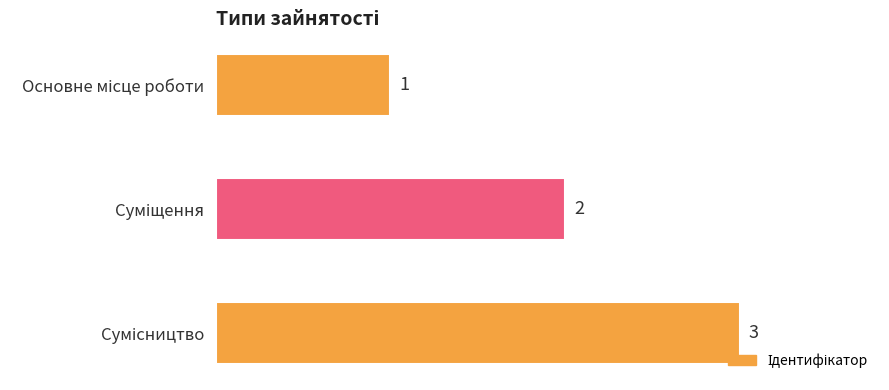

What is the greatest value displayed?

3